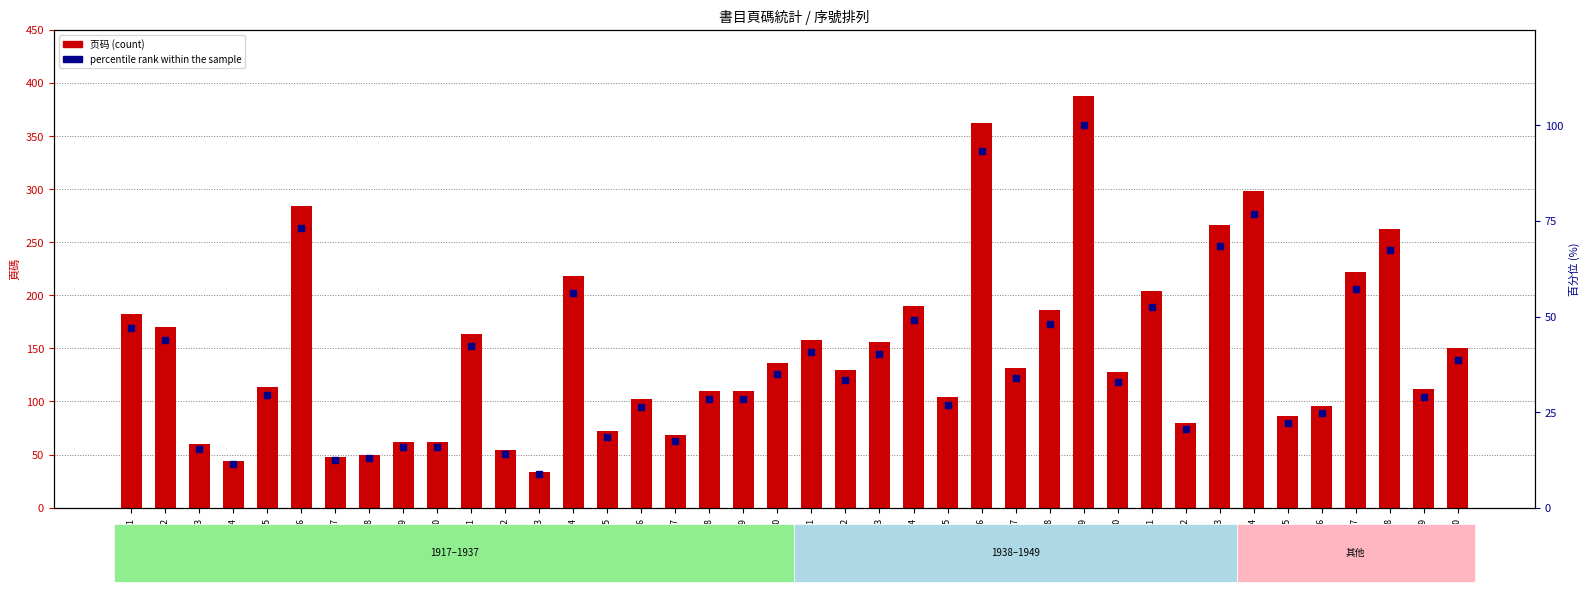

The value of percentile rank within the sample at 序2 is 68.3. True or false?

False